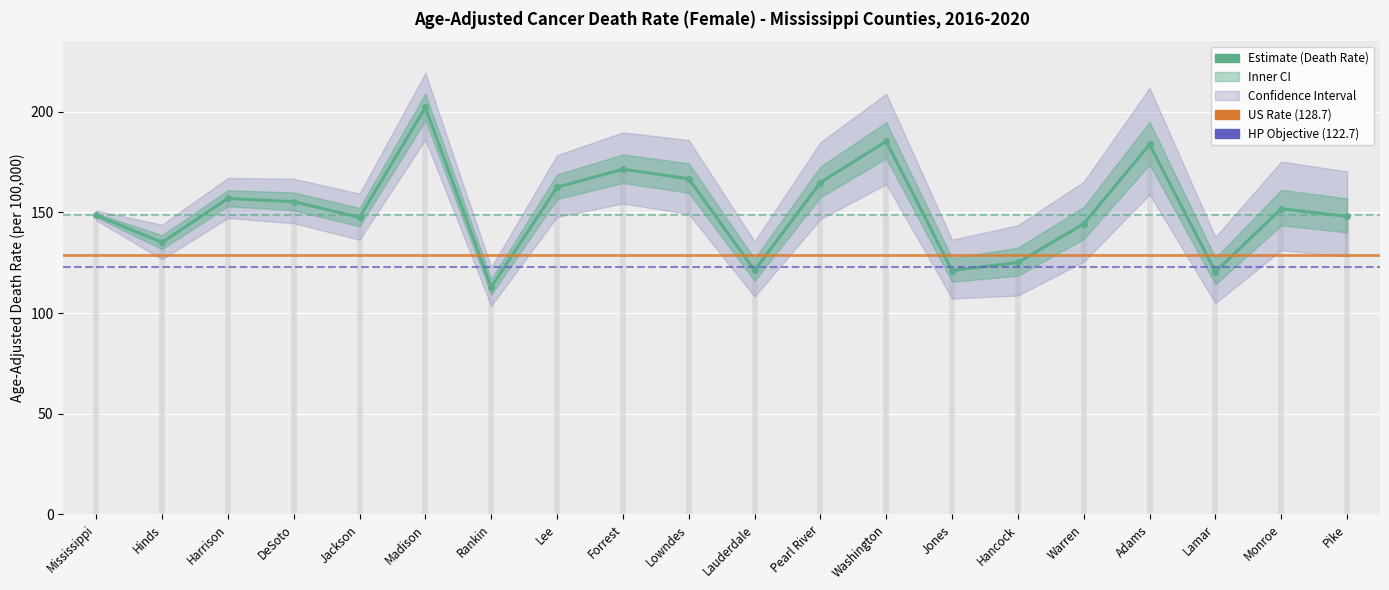

How many data points in Rate are above 151?

10